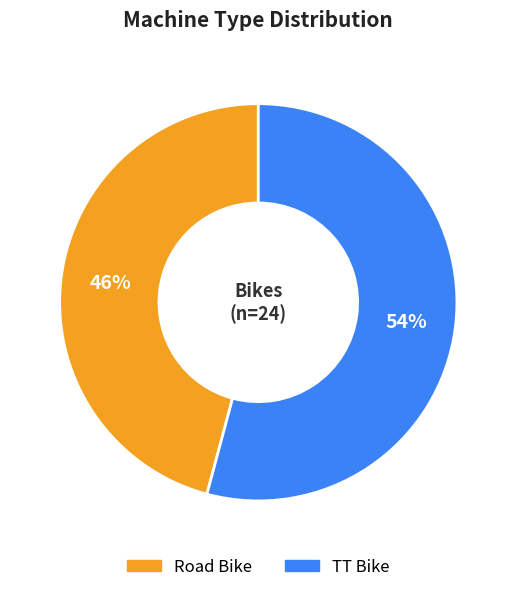

To the nearest percent, what percentage of the pie is TT Bike?

54%